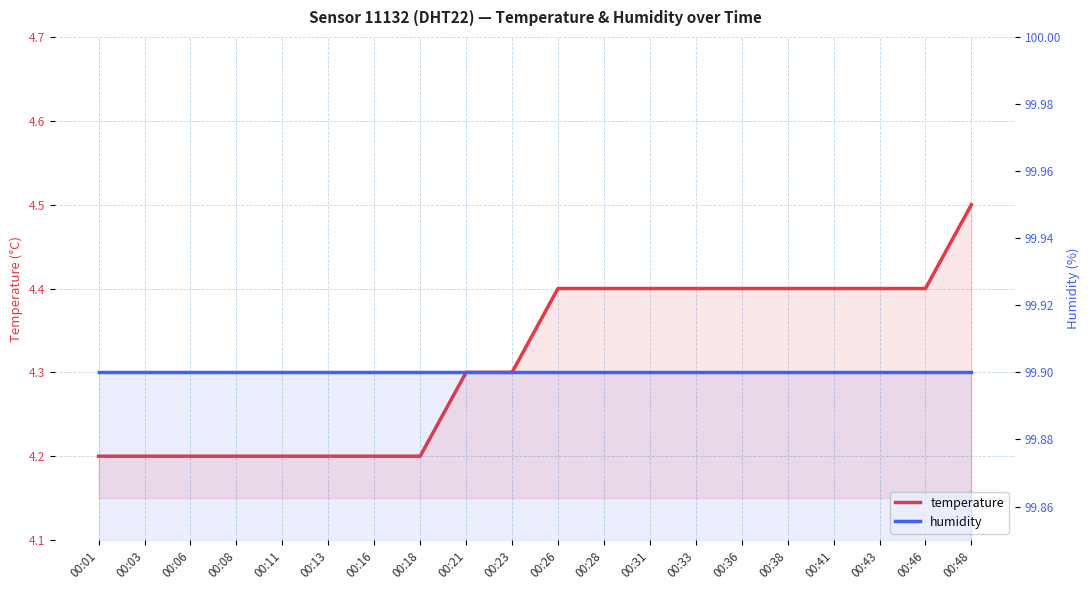

True or false: temperature and humidity intersect in this chart.

False